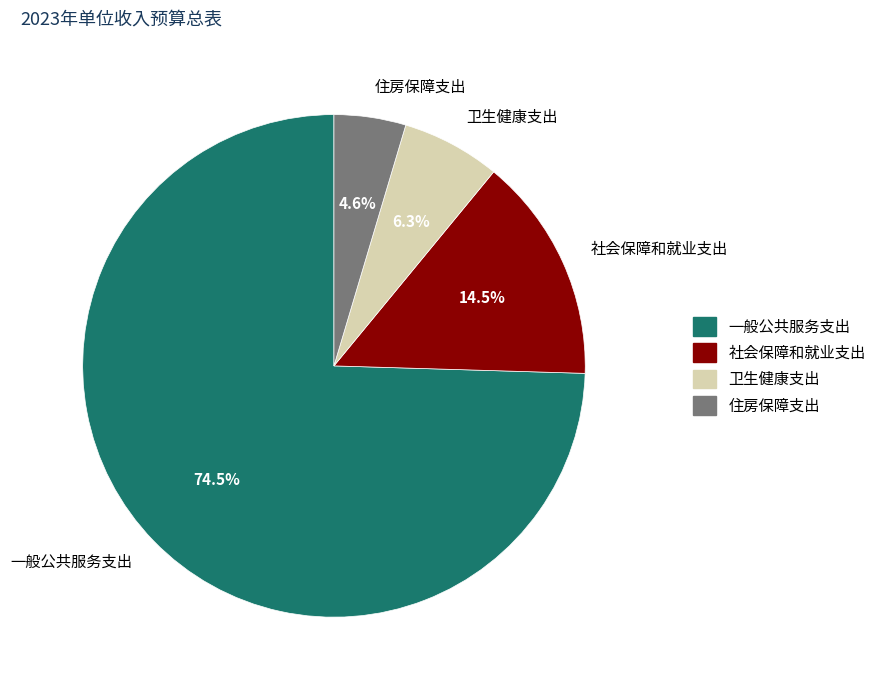

To the nearest percent, what percentage of the pie is 住房保障支出?

5%